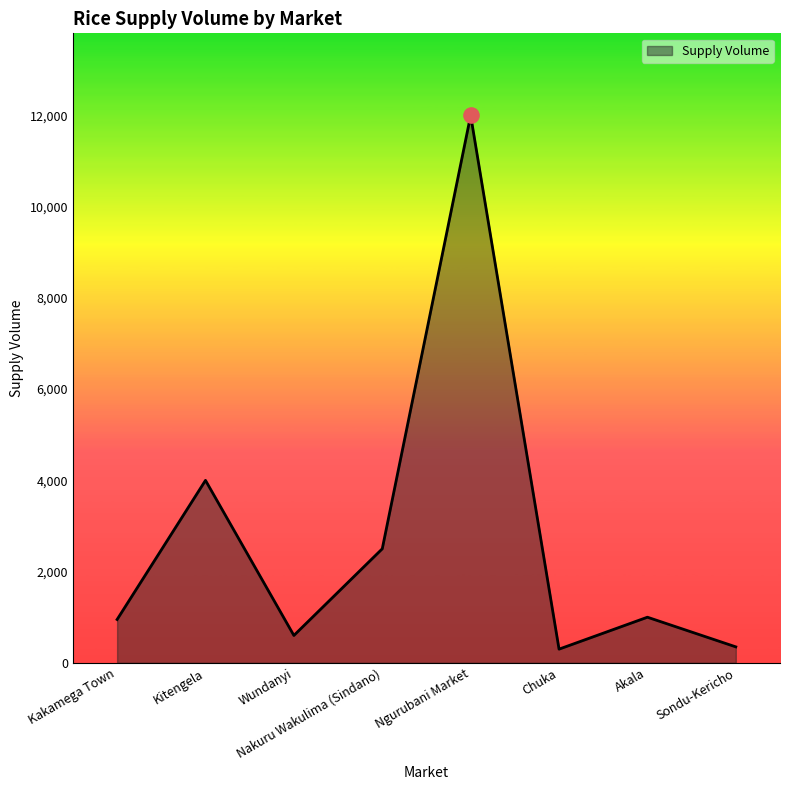

What is the ratio of the value at Ngurubani Market to the value at Akala?

12.0